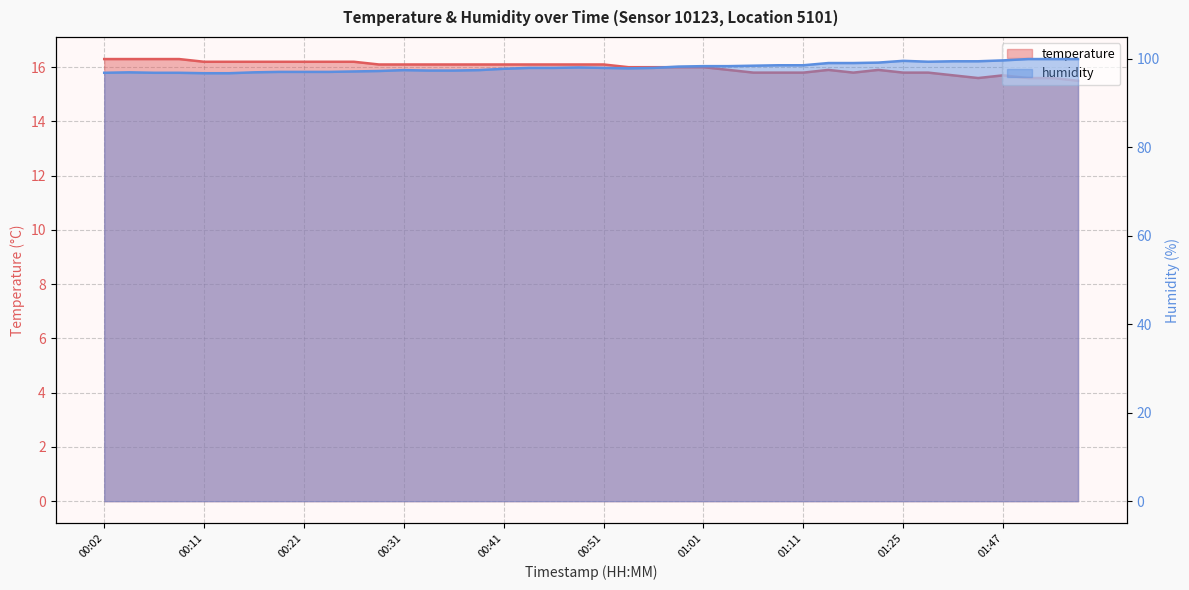

Which has a higher value, 01:53 or 01:14?

01:14